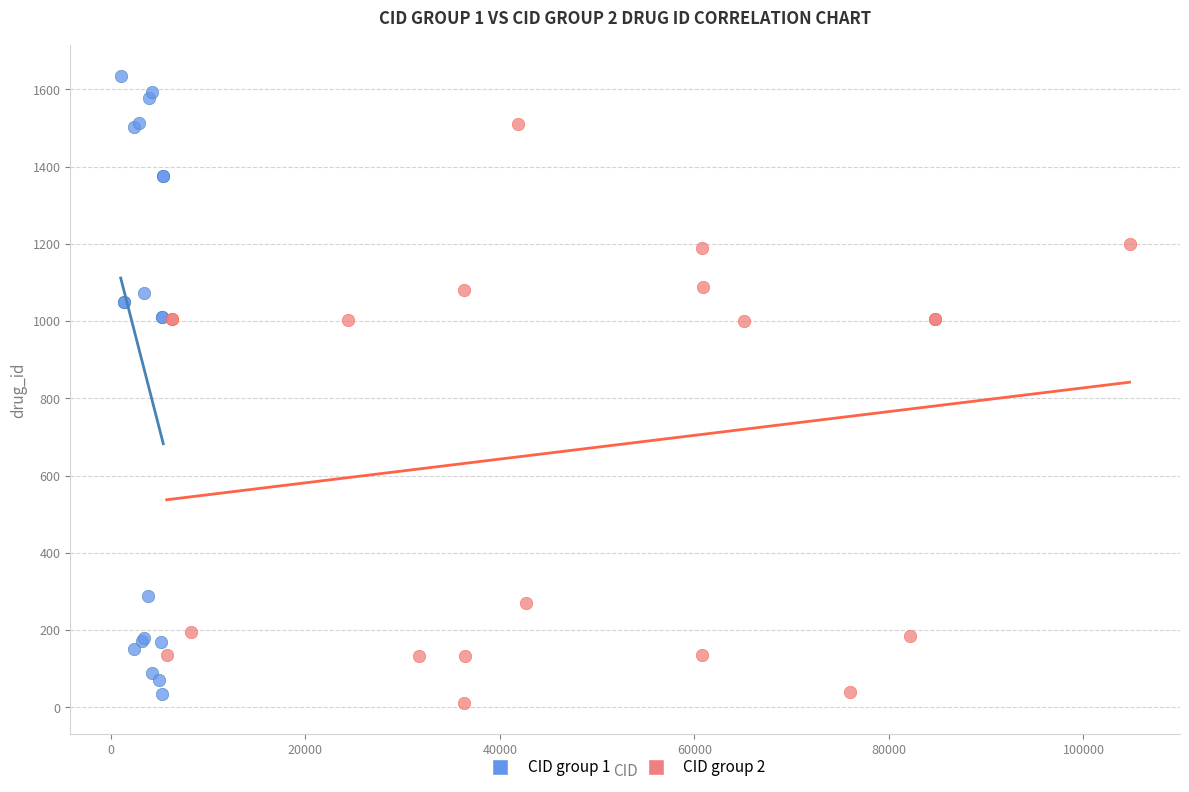

What are all the series names shown in the legend?

CID group 1, CID group 2